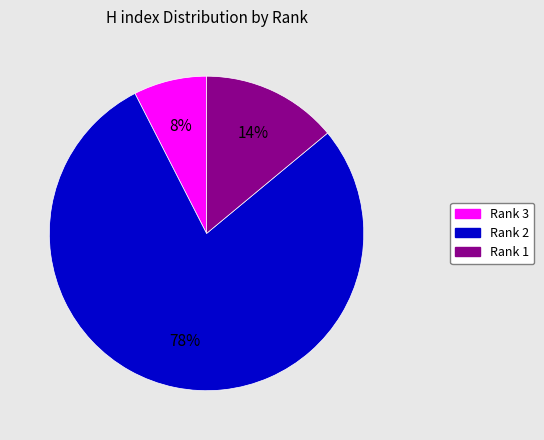

Does Rank 1 represent more than half of the total?

No